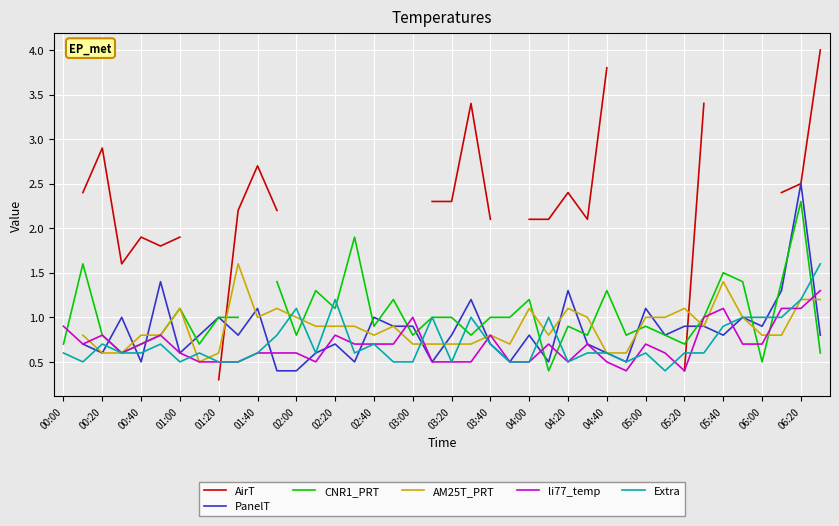

What is the maximum value for li77_temp?

1.3